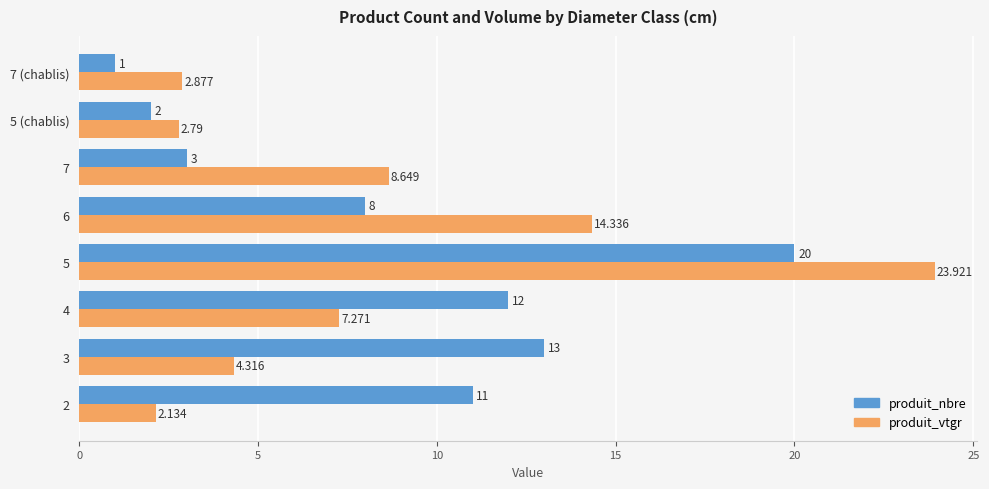

What is the sum of all produit_vtgr values?

66.3